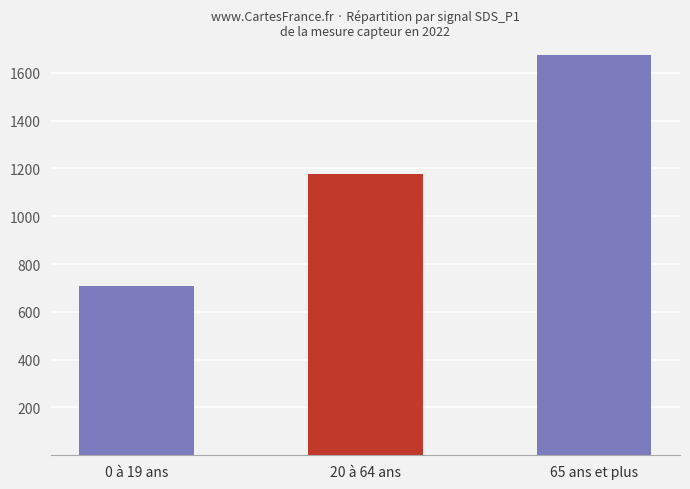

What is the label of the 3rd bar from the left?

65 ans et plus